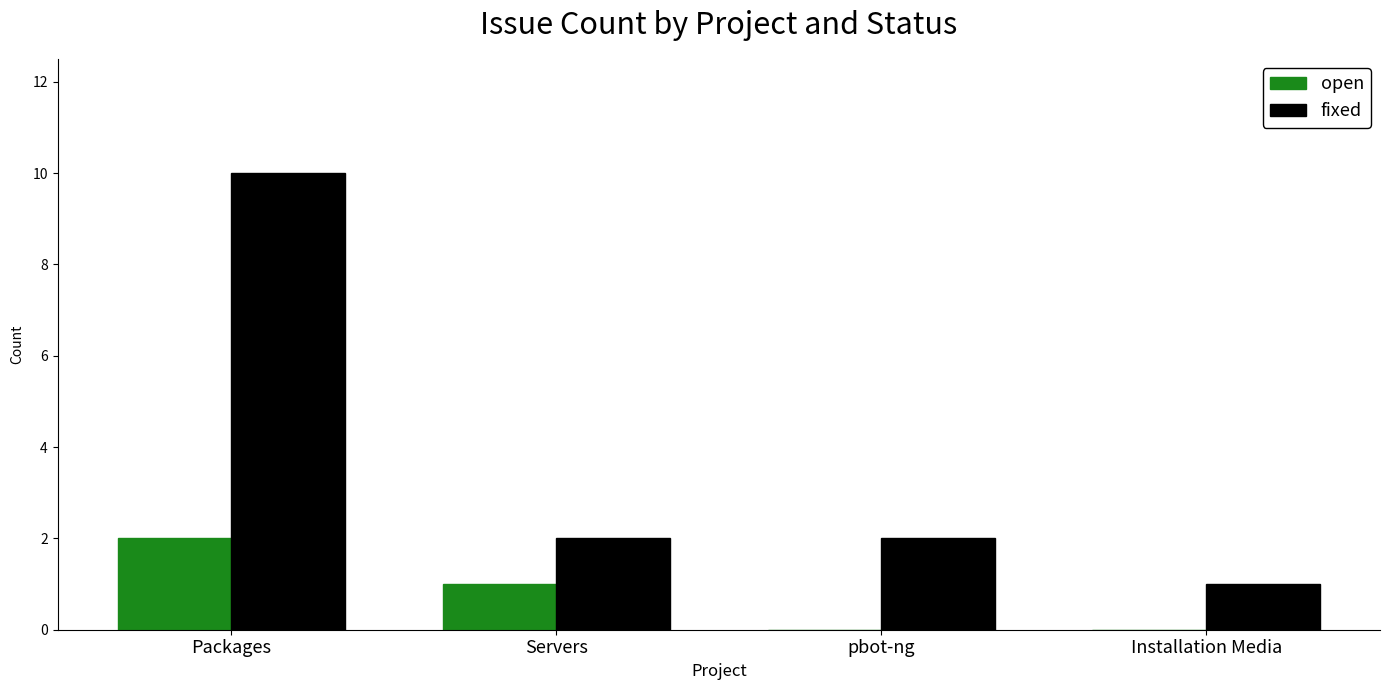

What is the greatest value displayed?

10